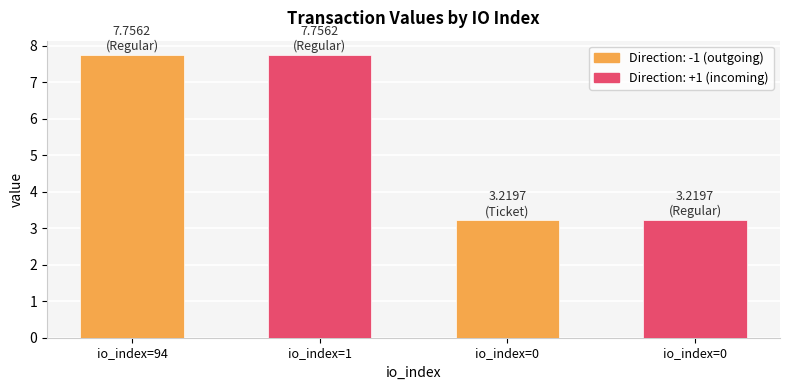

Reading right to left, list all the values displayed in this chart.

3.2	3.2	7.8	7.8